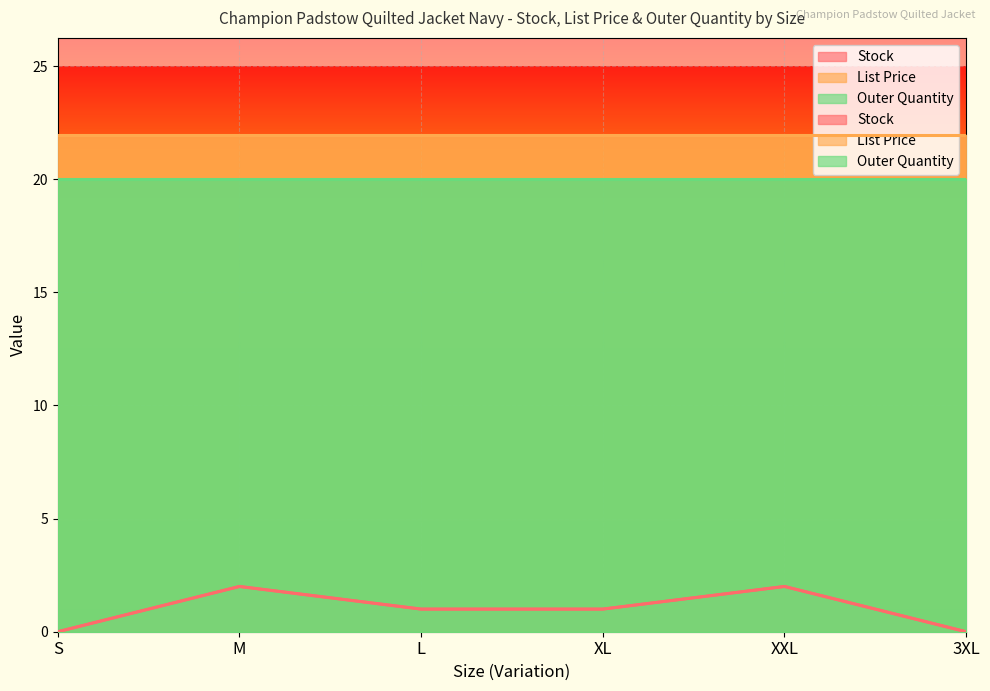

True or false: Stock and Outer Quantity cross at least once.

False